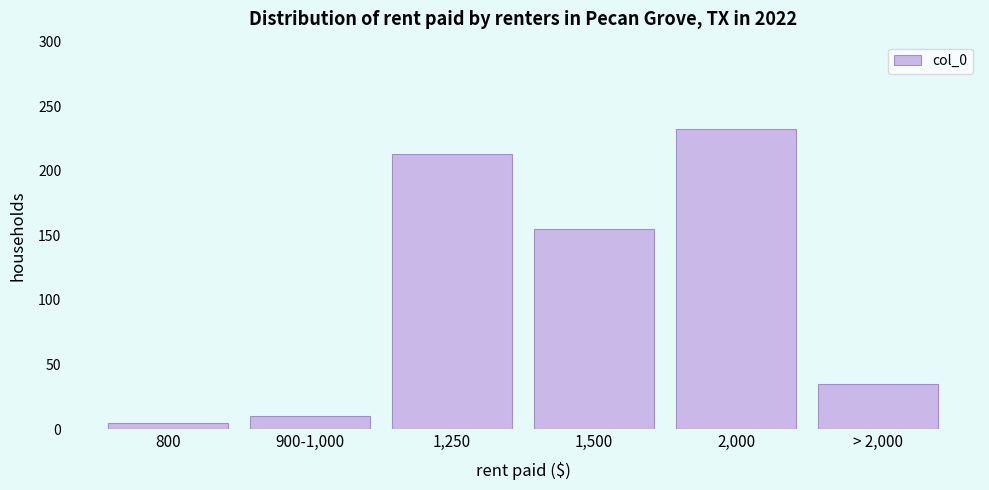

Reading right to left, list all the values displayed in this chart.

> 2,000=35	2,000=232	1,500=155	1,250=213	900-1,000=10	800=5